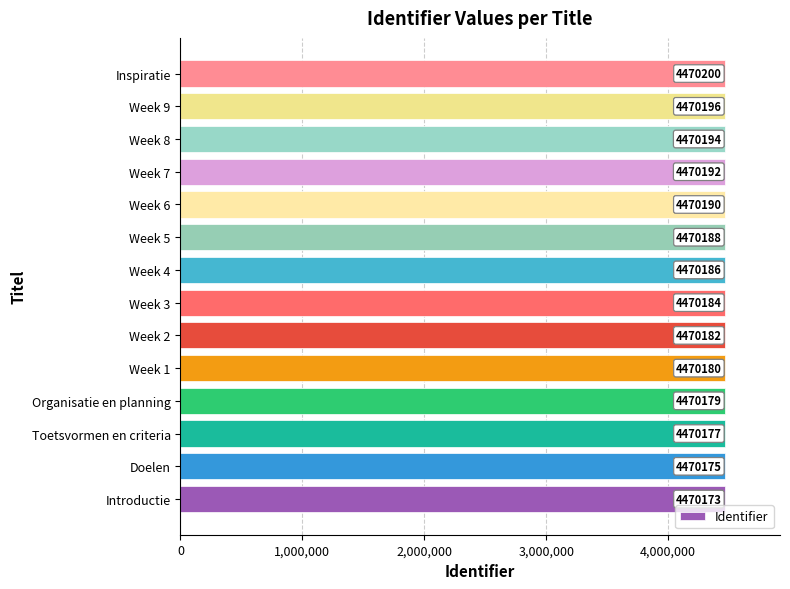

Which category has the highest value across all series?

Inspiratie